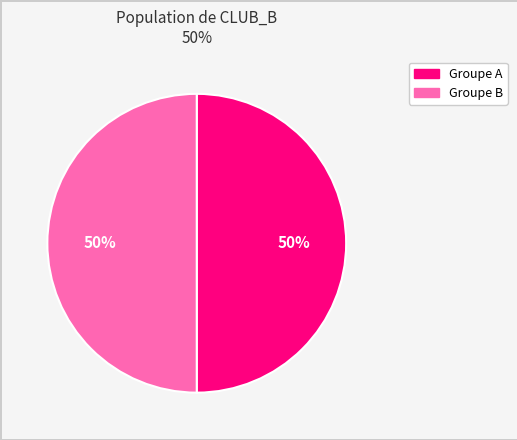

To the nearest percent, what is the average slice percentage?

50%